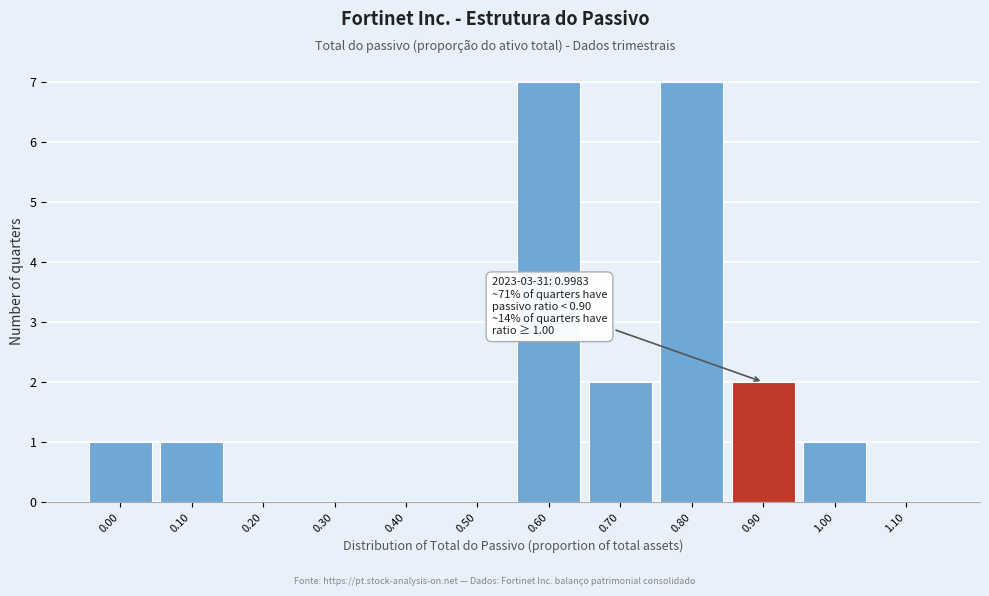

Reading left to right, extract all data points from this chart.

0.00=1	0.10=1	0.20=0	0.30=0	0.40=0	0.50=0	0.60=7	0.70=2	0.80=7	0.90=2	1.00=1	1.10=0